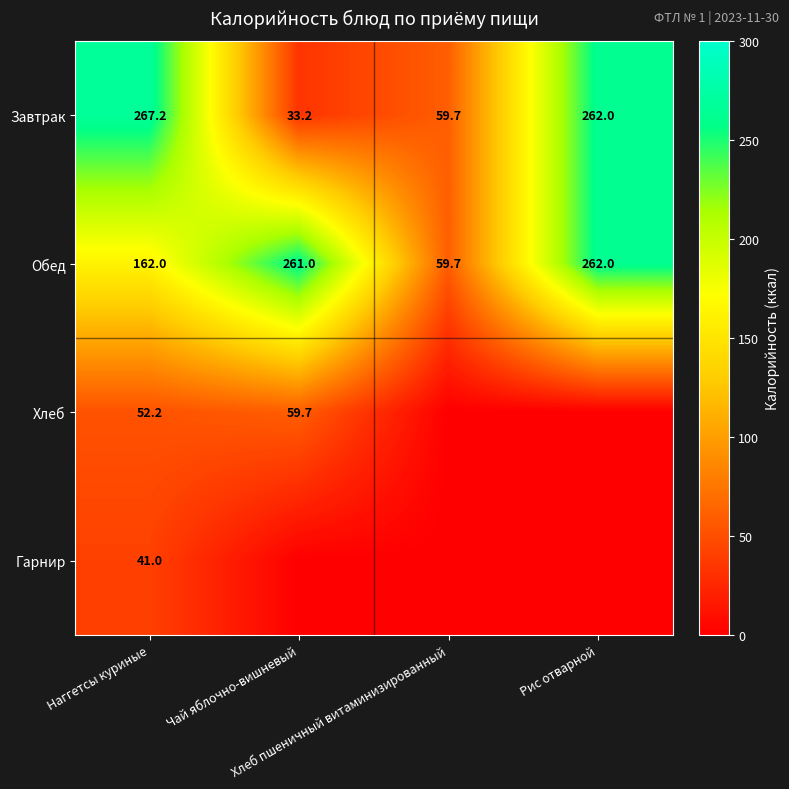

What is the difference between the maximum and minimum values in the Обед series?

202.3